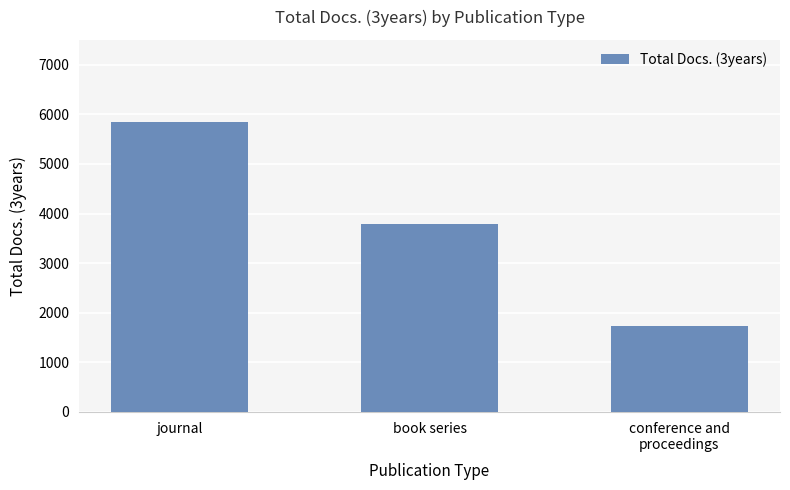

What is the change in value from journal to book series?

-2047